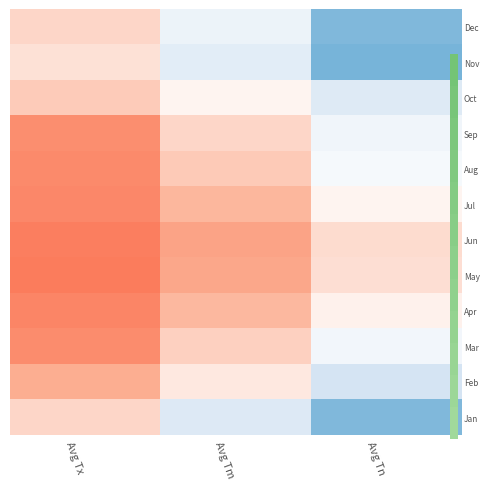

How many distinct data groups are displayed?

12